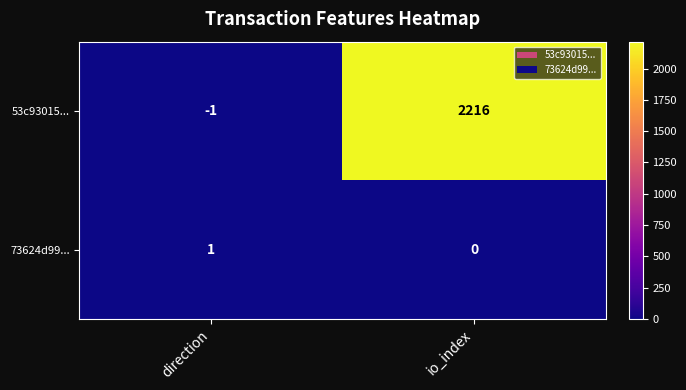

Reading left to right, extract all data points from this chart.

53c93015...: -1	2216
73624d99...: 1	0